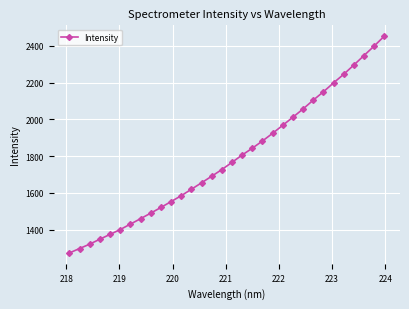

What is the average value?

1787.7